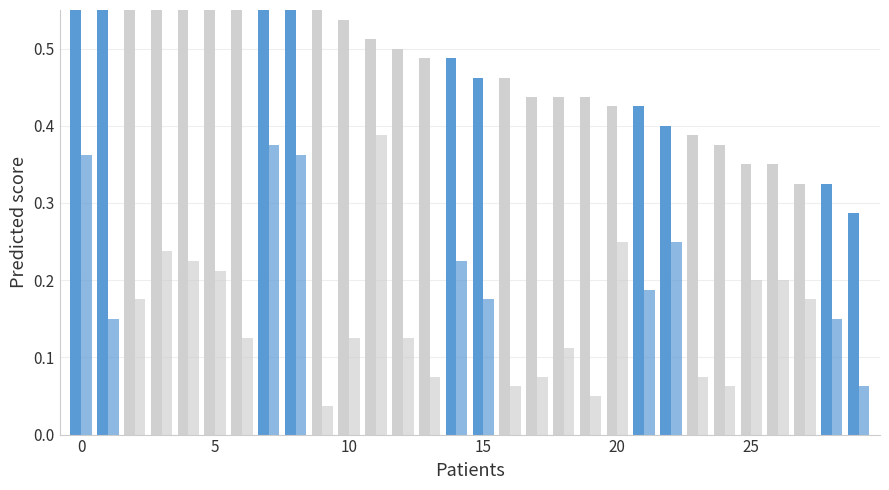

What is the value of the Min Temp (°C) bar at the 24th from the left?

0.1